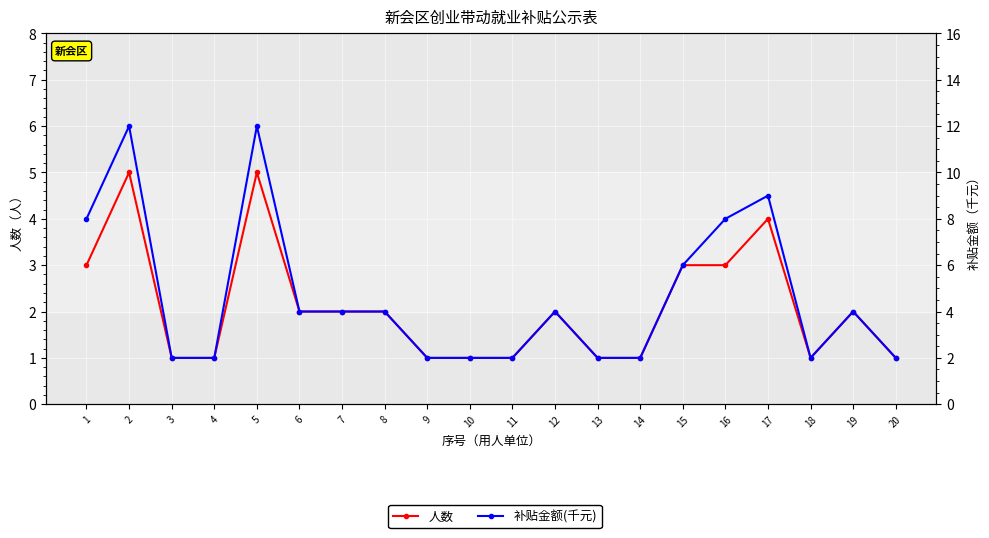

What is the sum of all 人数 values?

42